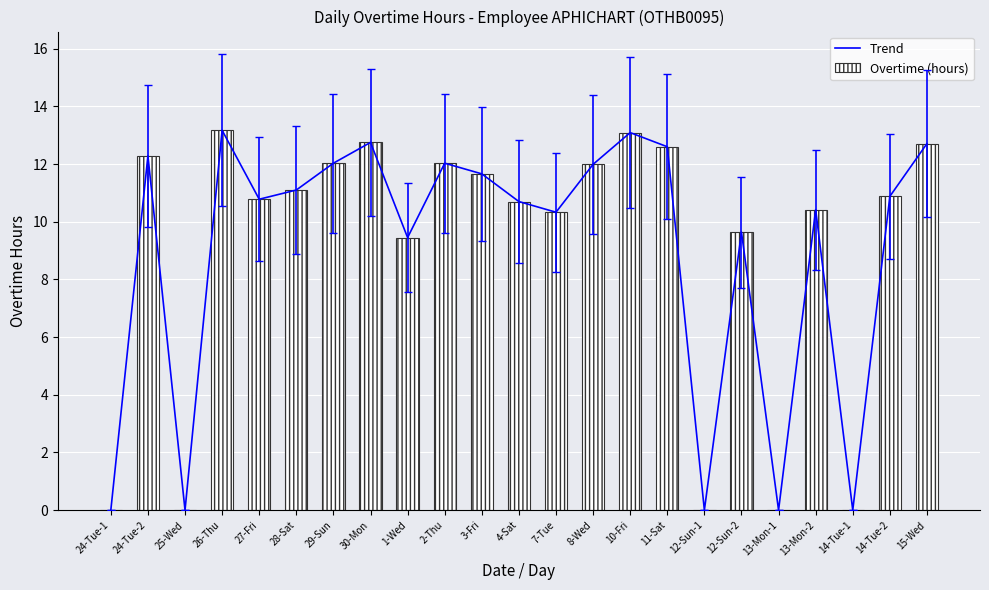

What is the sum of all Overtime (hours) values?

207.6